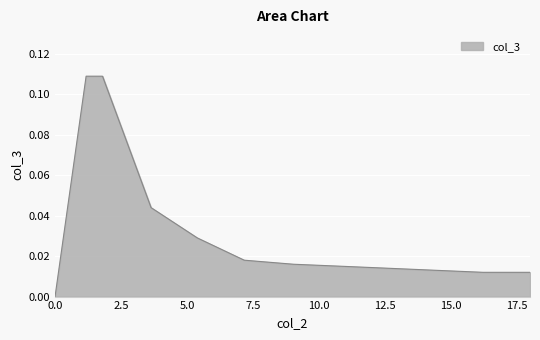

What is the label of the 2nd point from the right?

16.231